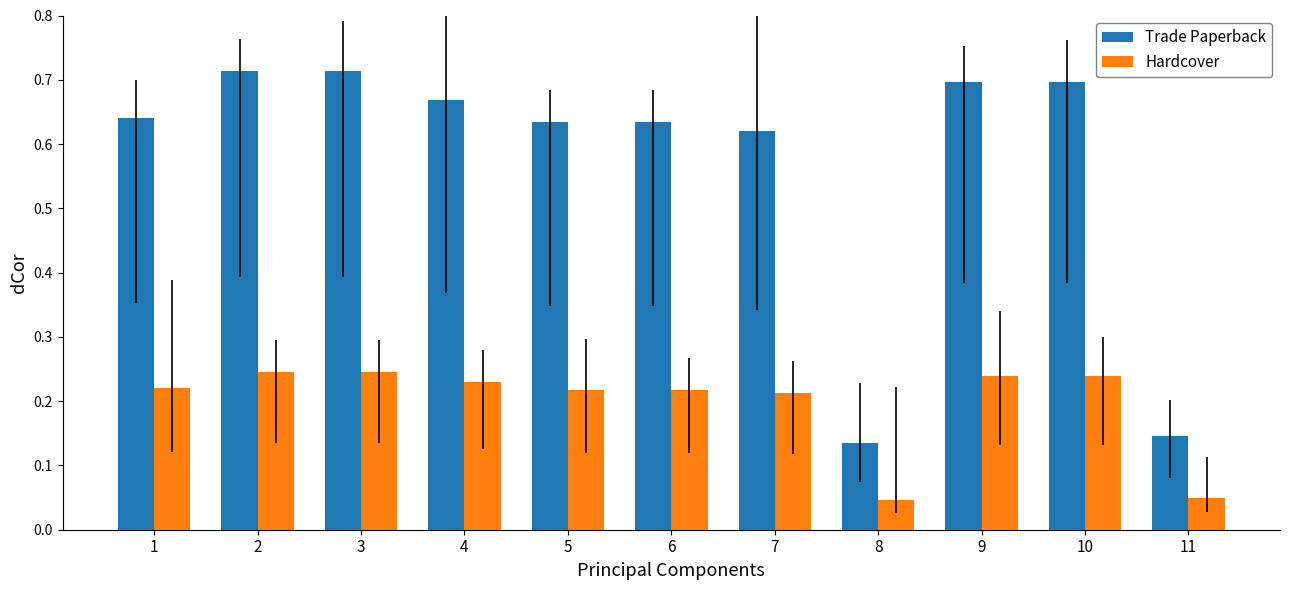

Which series changed the most between 1 and 3?

Trade Paperback